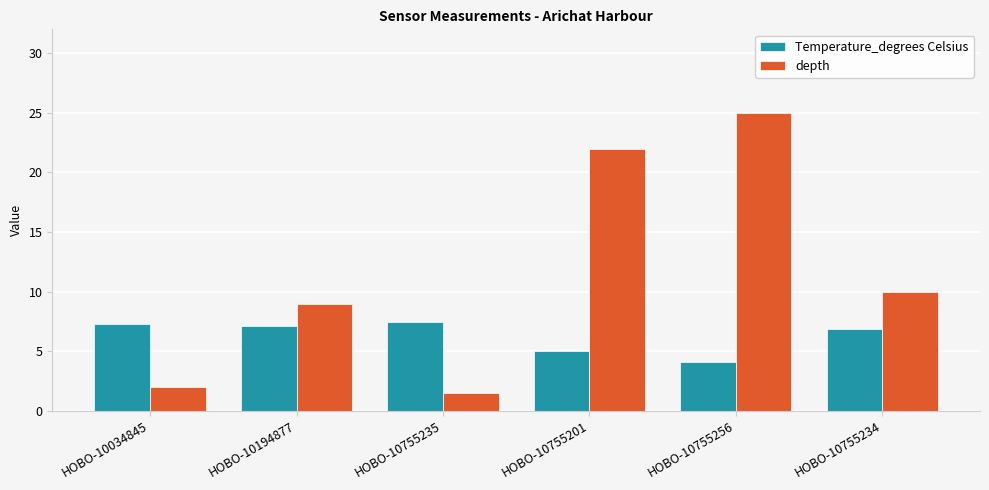

What is the lowest value of the depth series?

1.5